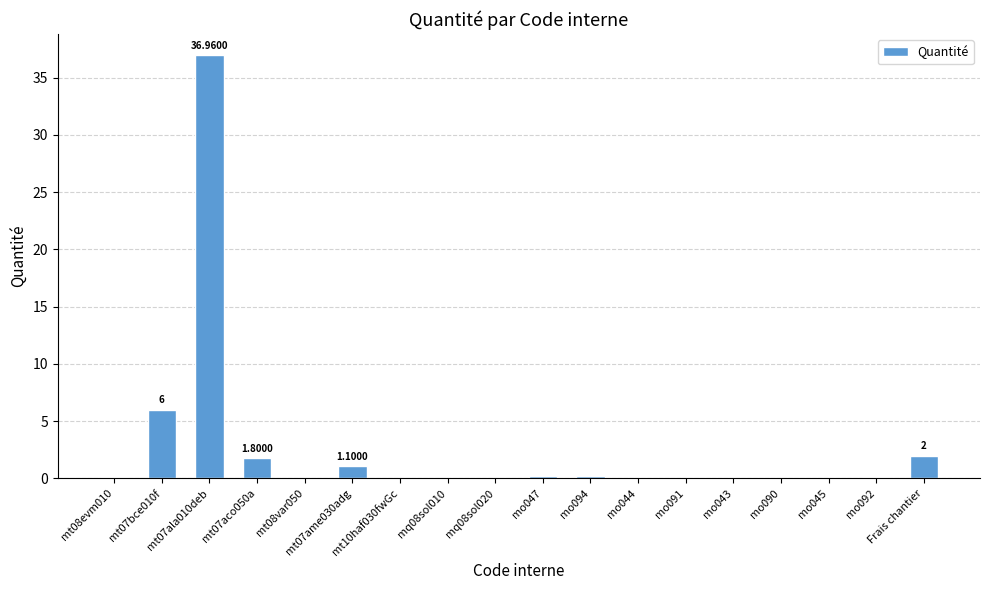

Which has a higher value, mt07ala010deb or mt10haf030fwGc?

mt07ala010deb